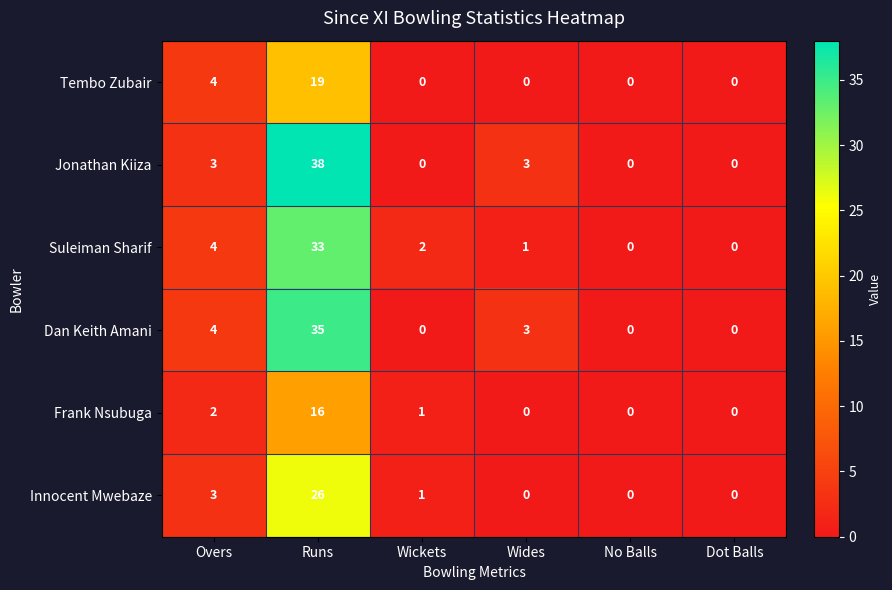

Count the number of categories in the chart.

6